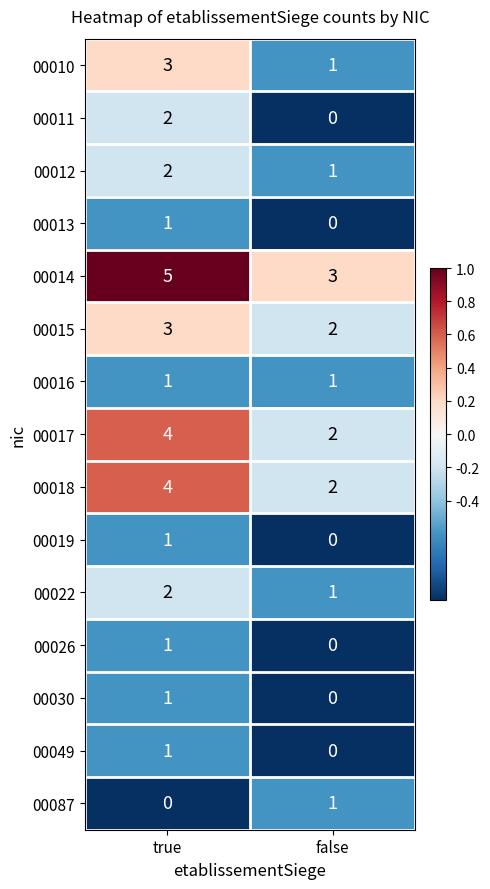

What is the maximum value shown in the chart?

5